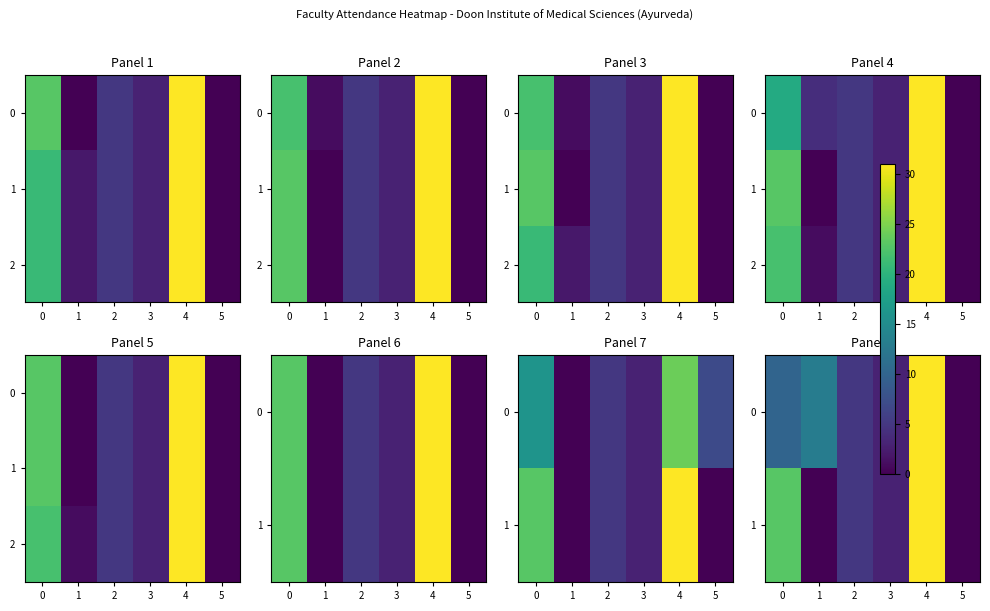

Is the value of 2 at 2 greater than the value of 1 at 3?

Yes